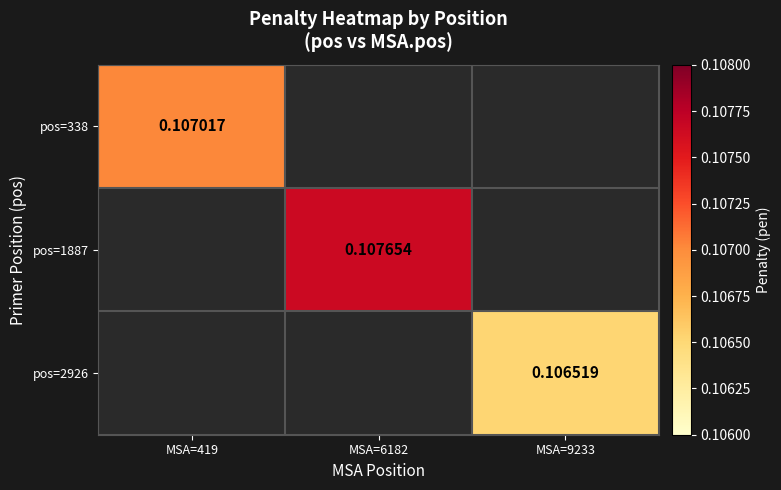

Is the value of pos=1887 at MSA=6182 greater than the value of pos=2926 at MSA=9233?

Yes